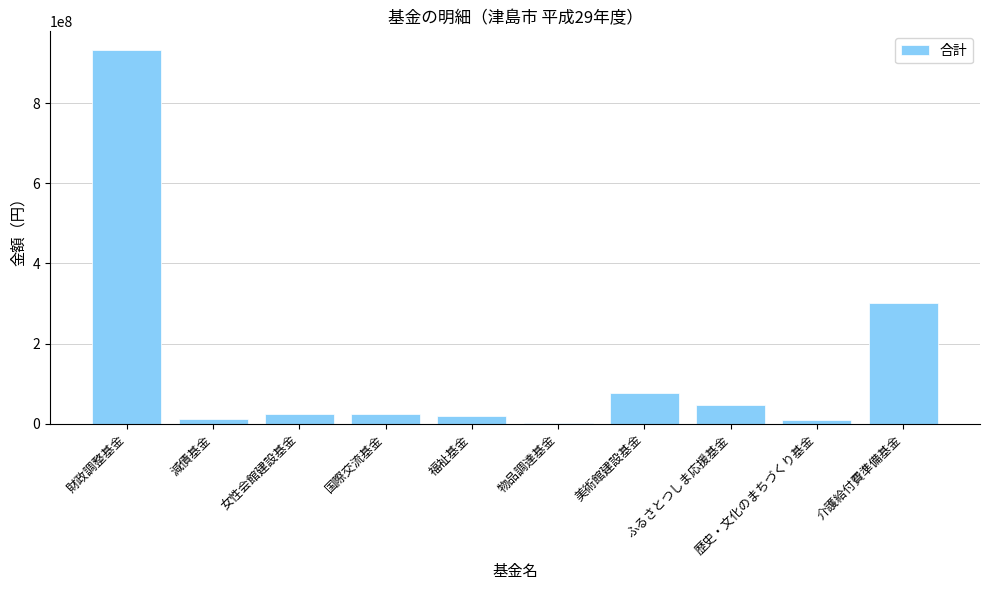

What is the approximate value at 減債基金, to the nearest 10?

11110450